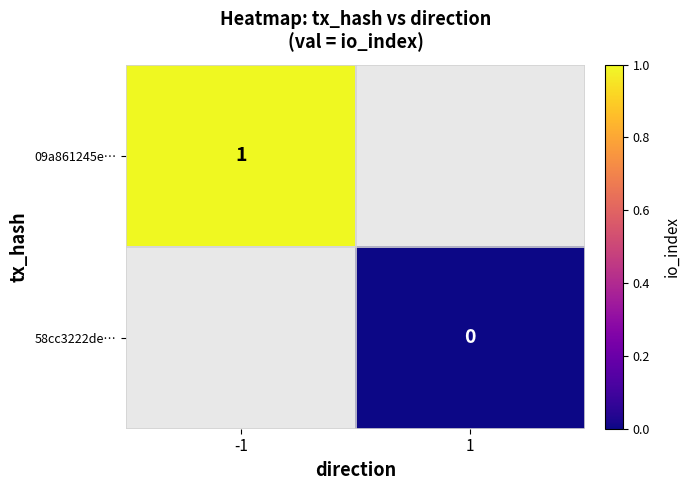

Is it true that 09a861245e… equals 2 at -1?

False